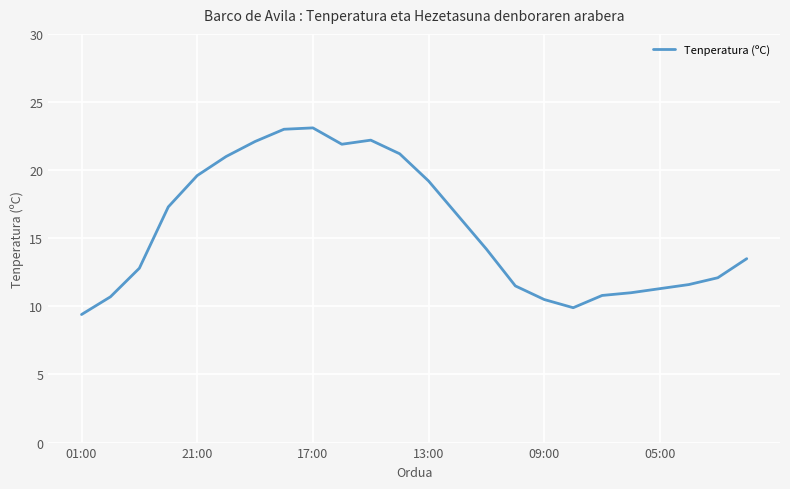

What is the maximum value shown in the chart?

23.1